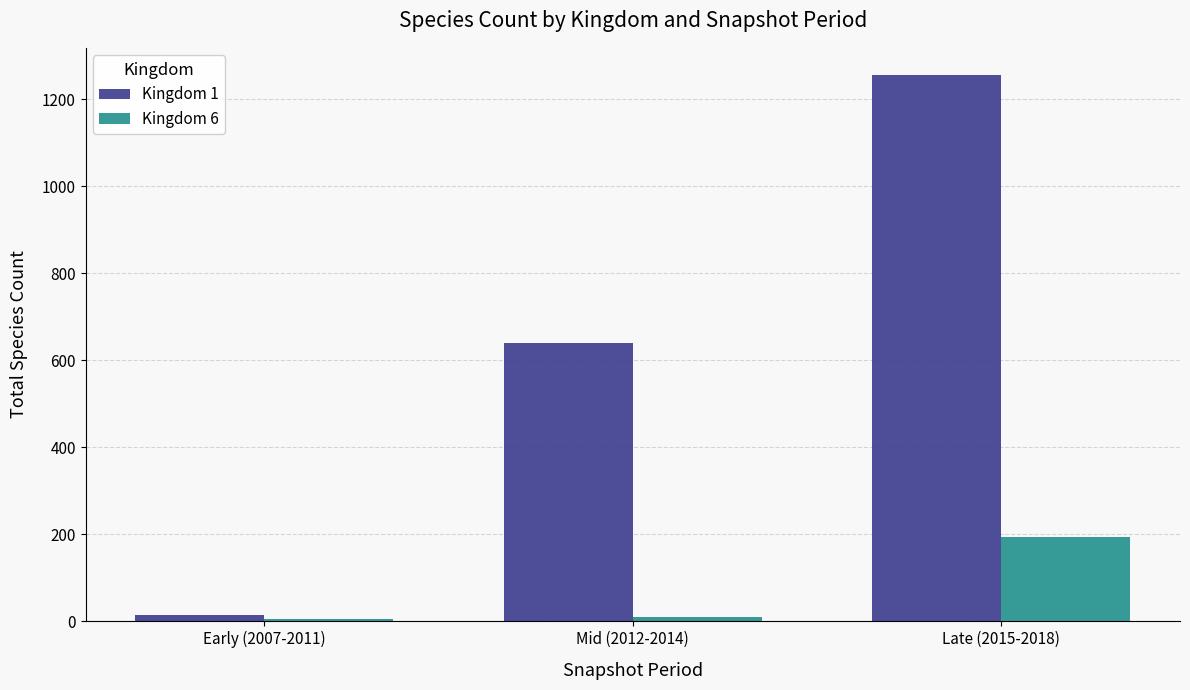

True or false: Kingdom 6 has a value of 10 at Mid (2012-2014).

True